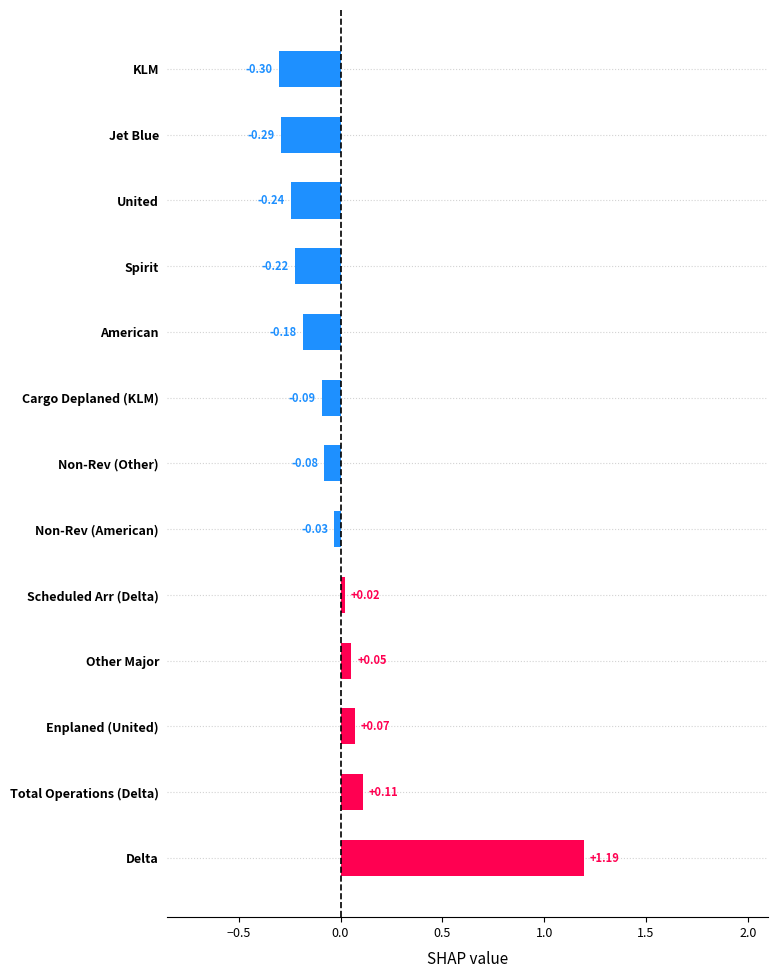

Are the bars grouped side by side (vs. stacked)?

No